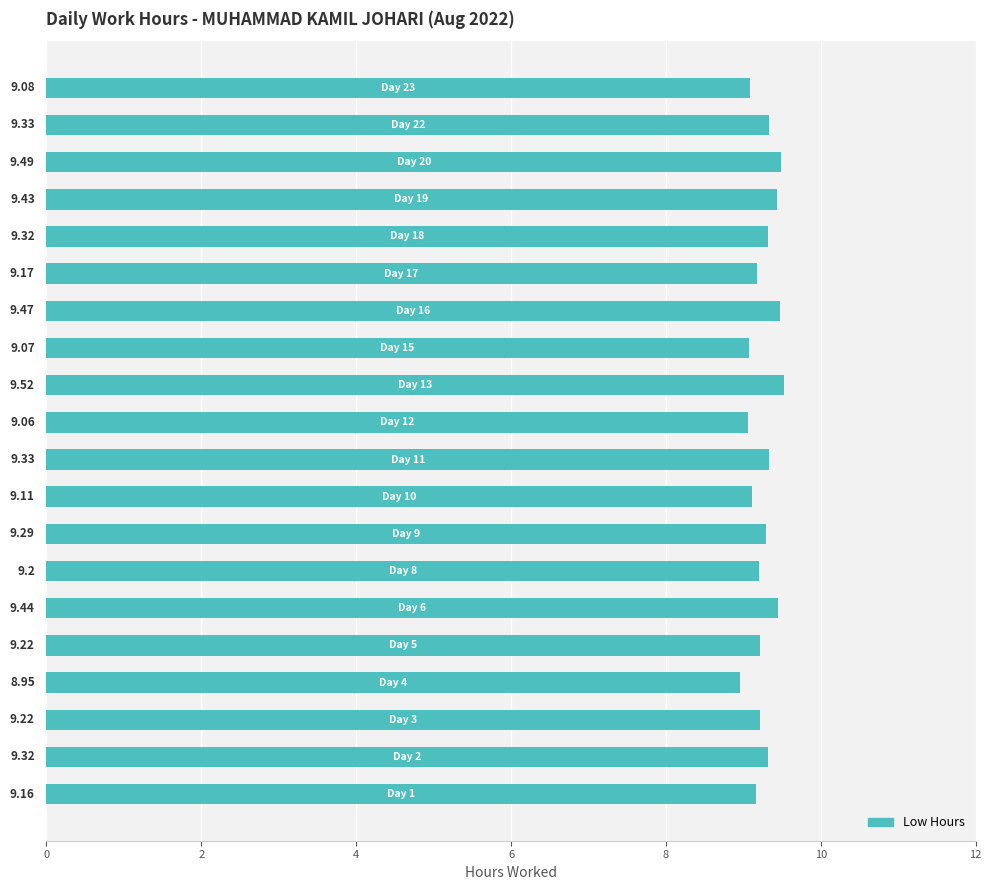

What is the average value?

9.3